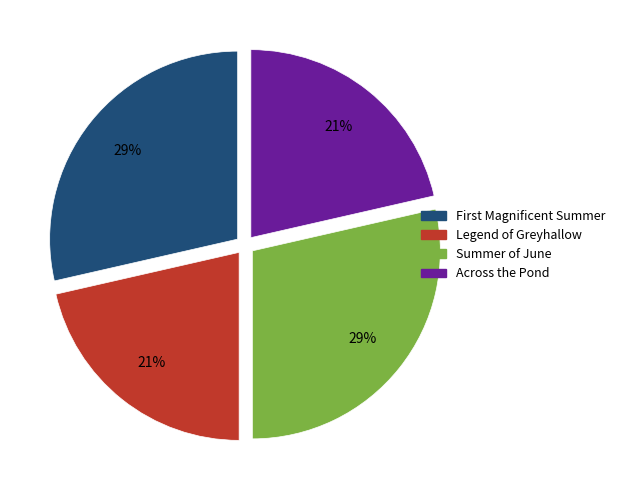

How many slices are in this pie chart?

4